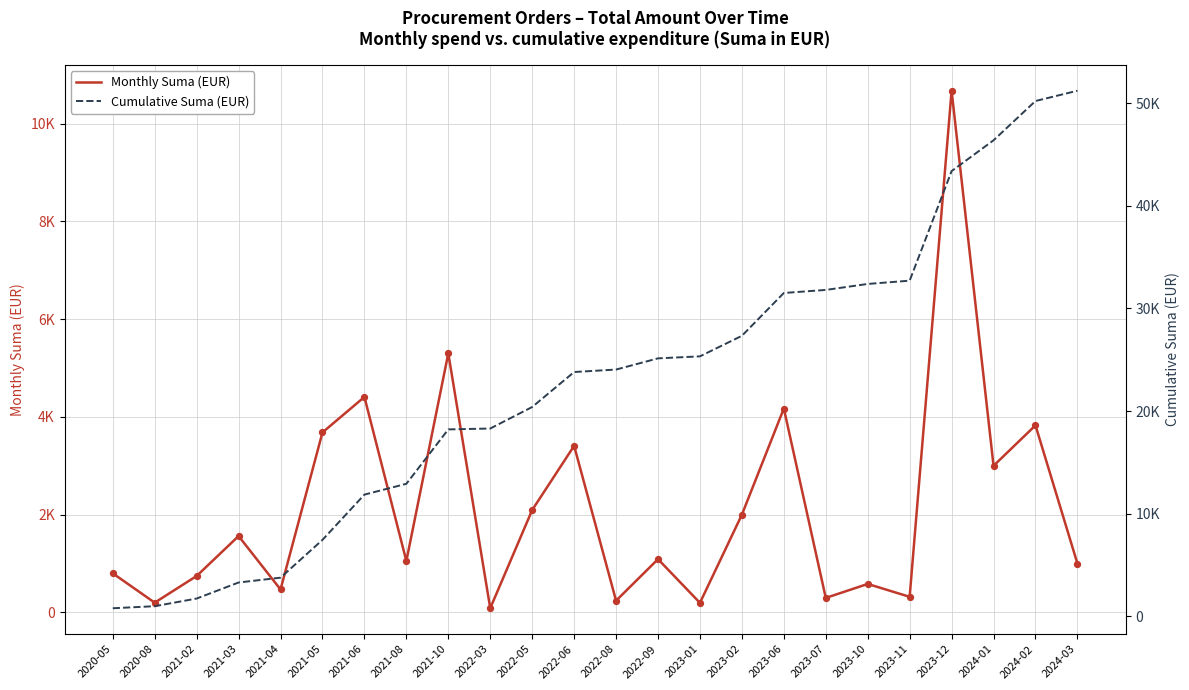

Which series has the largest total across all categories?

Cumulative Suma (EUR)